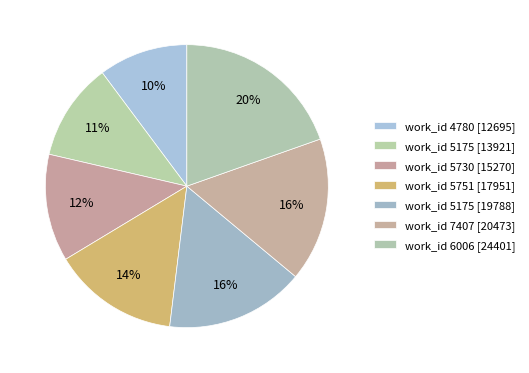

What is the largest slice in the pie chart?

work_id 6006 [24401]